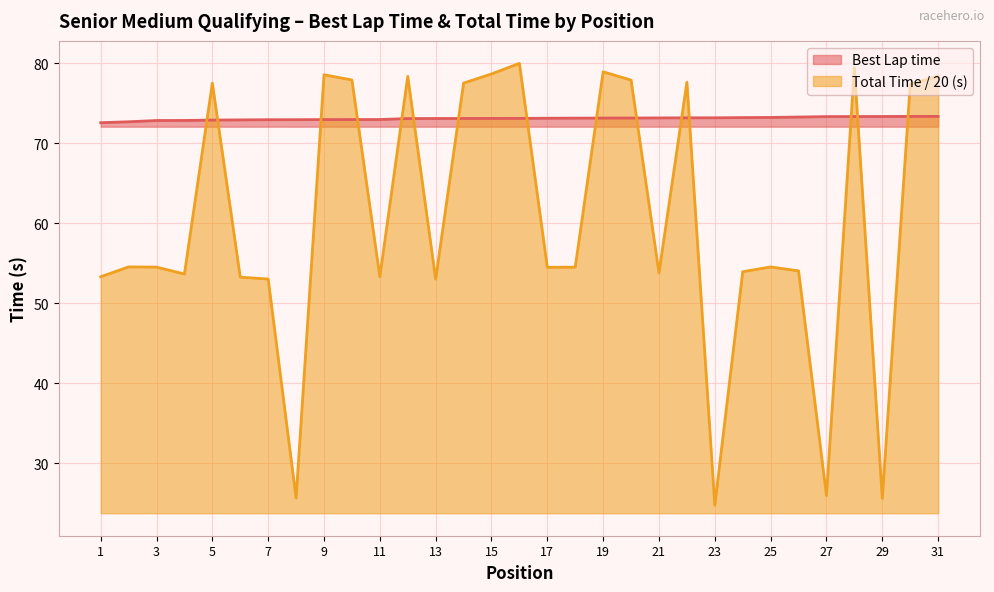

The value of Total Time (s) at 26 is 22.5. True or false?

False